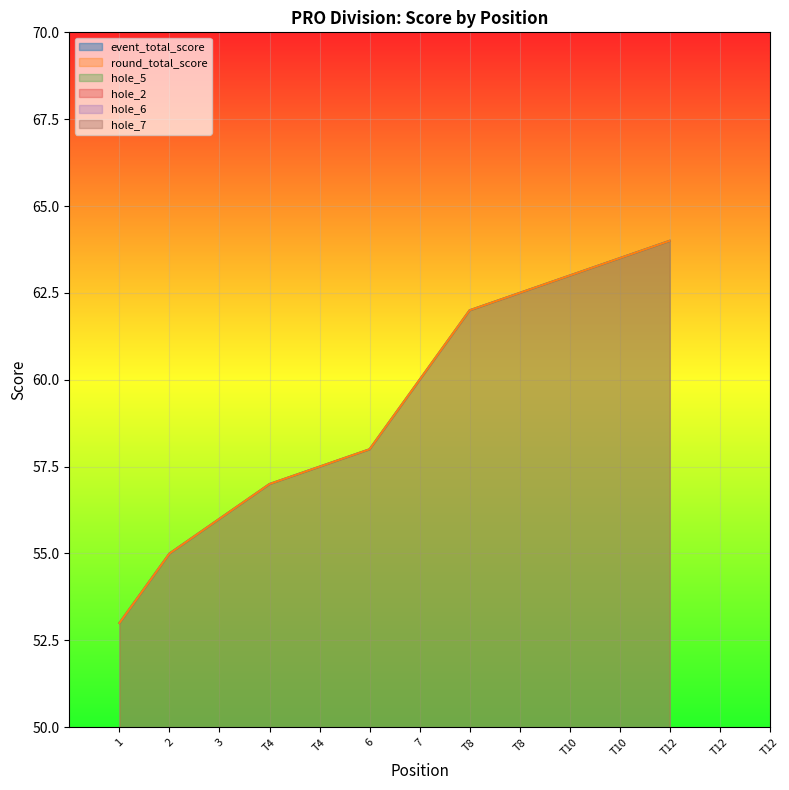

True or false: event_total_score has a value of 36 at T4.

False